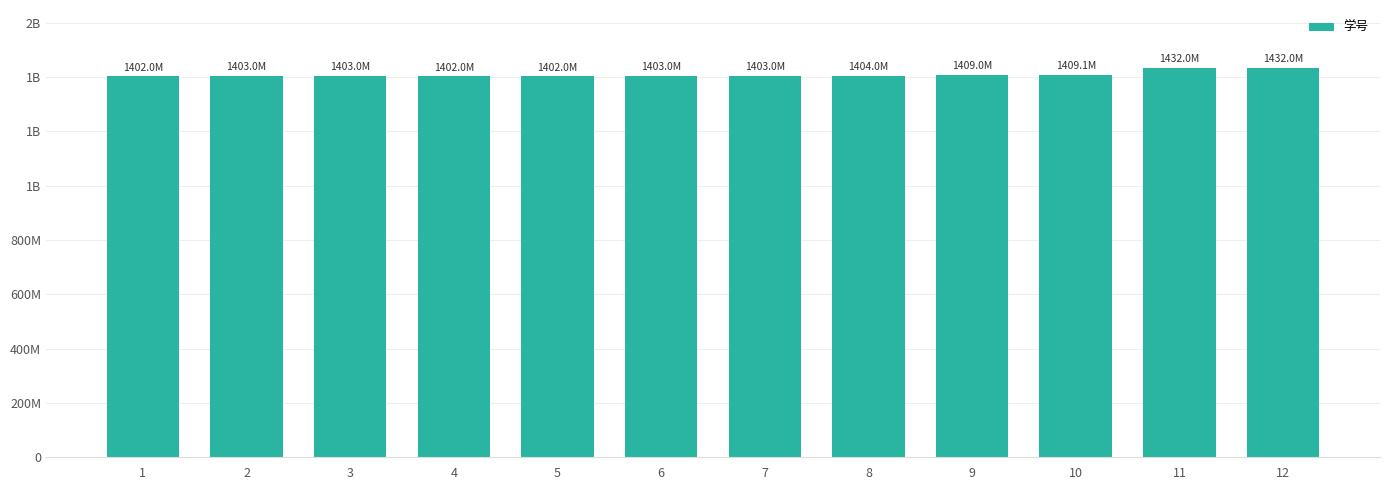

Are the bars horizontal?

No